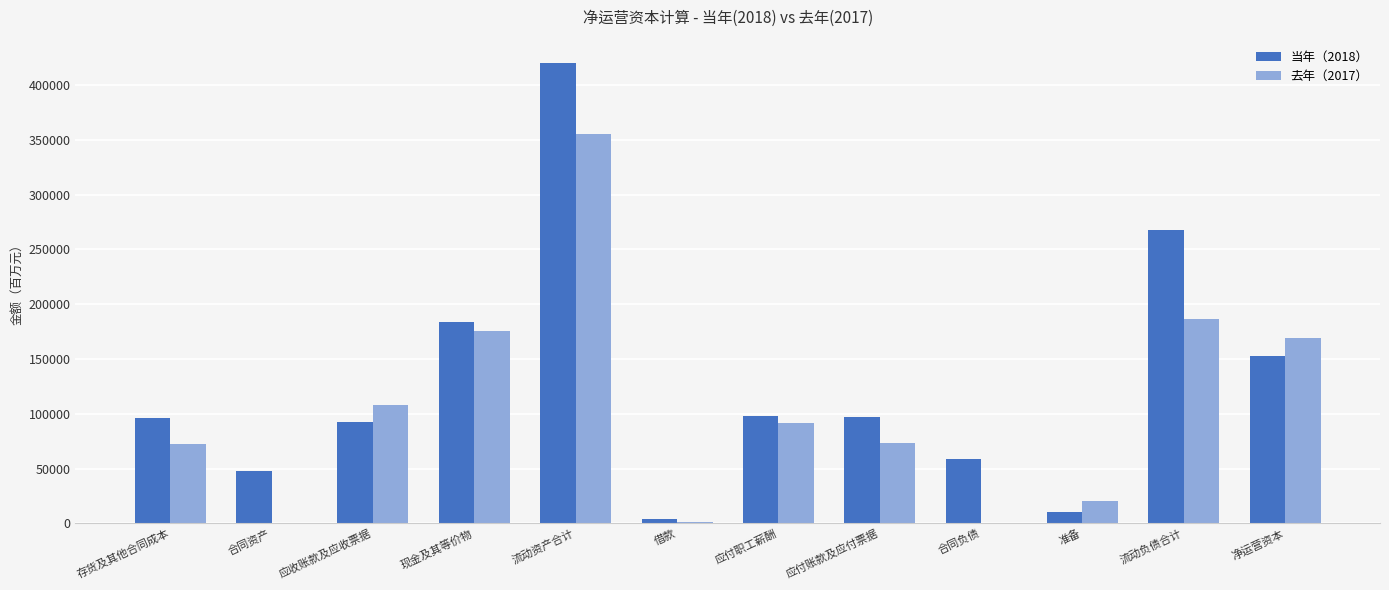

At which category is the sum across all series the highest?

流动资产合计